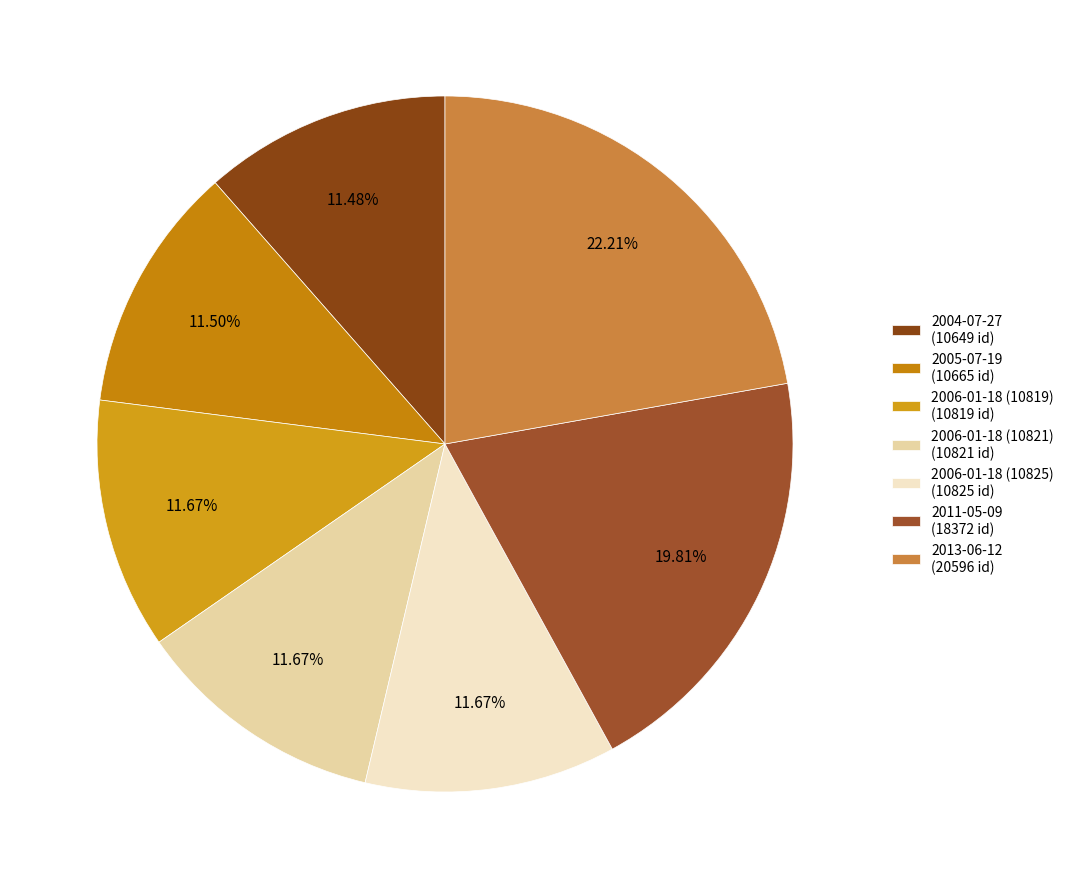

Approximately how many times larger is the value at 2006-01-18 (10819) compared to 2011-05-09?

0.6